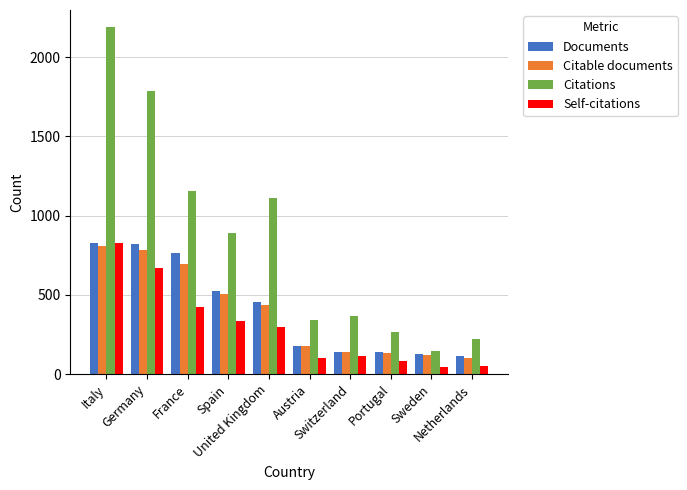

Which series has the largest range (max minus min)?

Citations